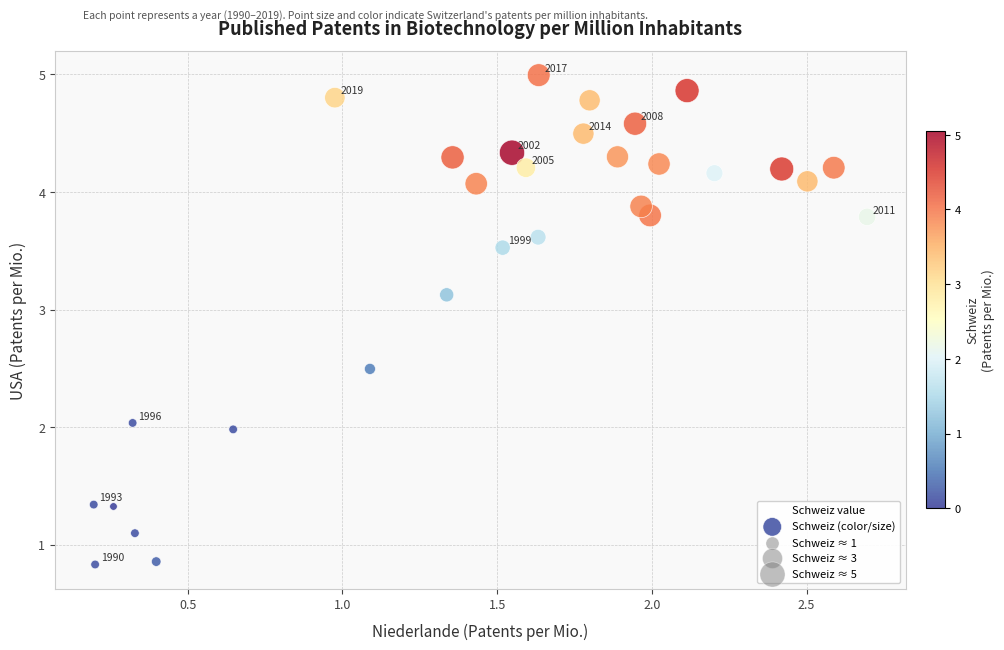

What is the range of Y values (max minus min)?

4.2